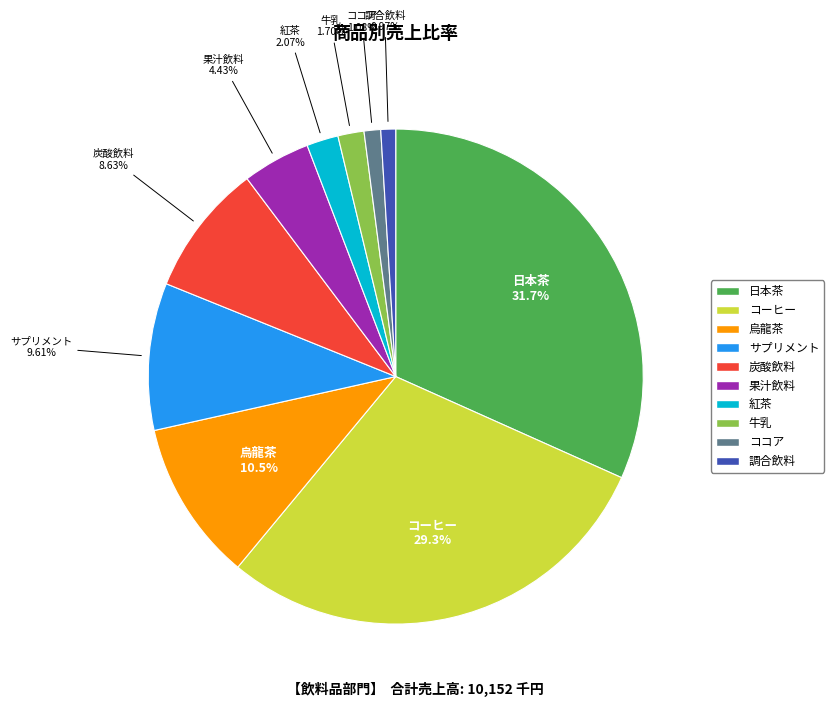

Is it true that コーヒー is 40% of the pie?

False